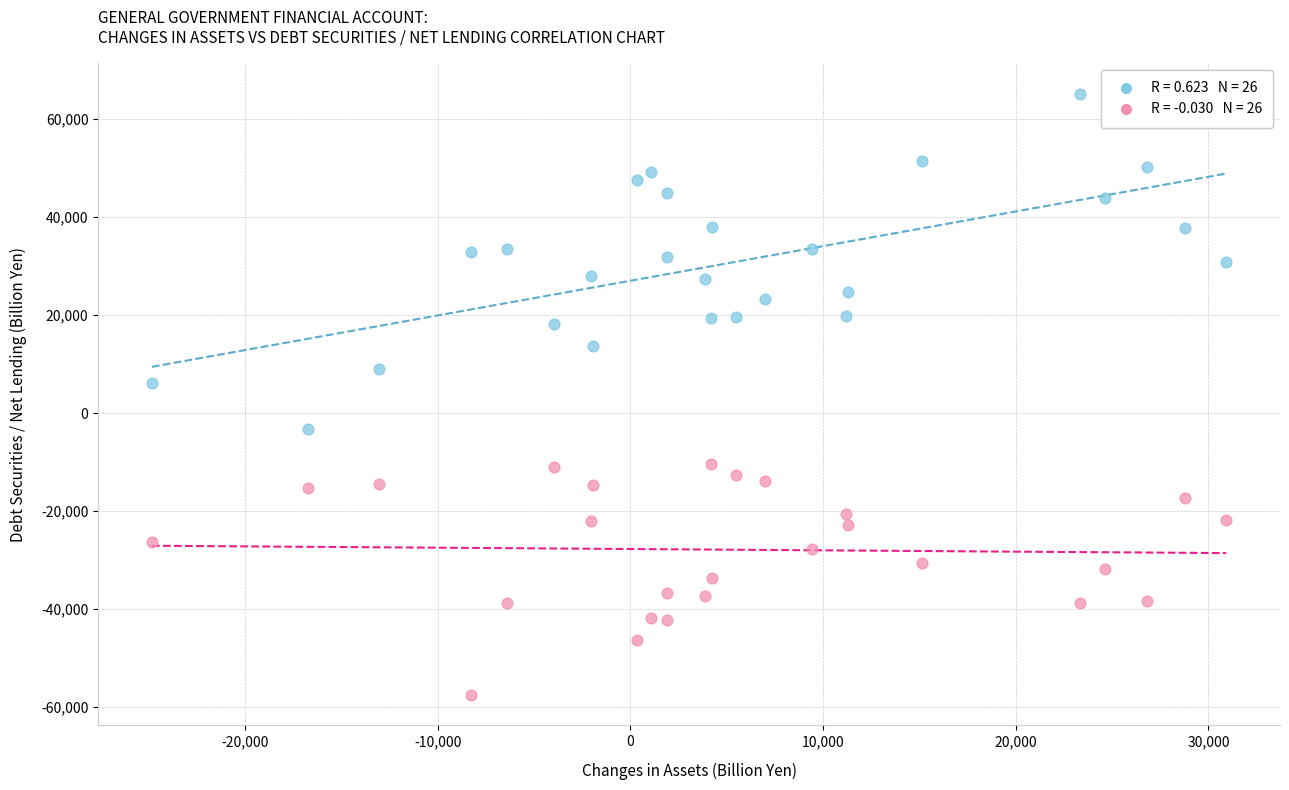

Across all data points, what is the range of X values (max minus min)?

55753.4